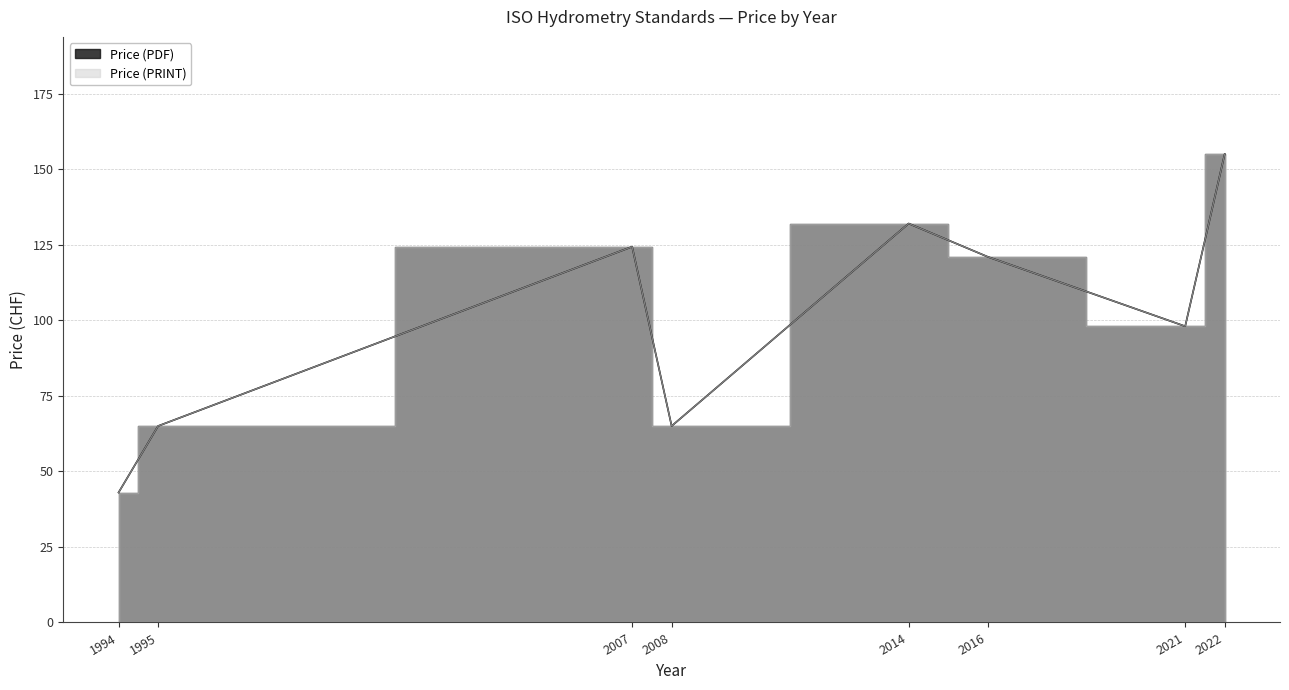

True or false: Price (PRINT) has a value of 98 at 2021.

True